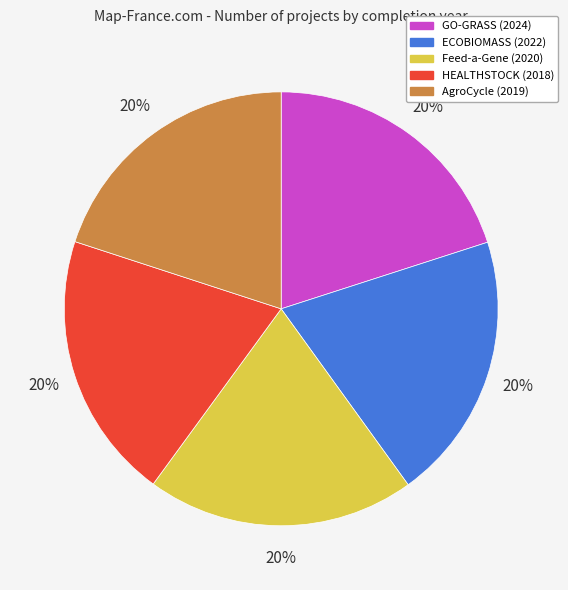

Is ECOBIOMASS (2022) the majority of the pie?

No